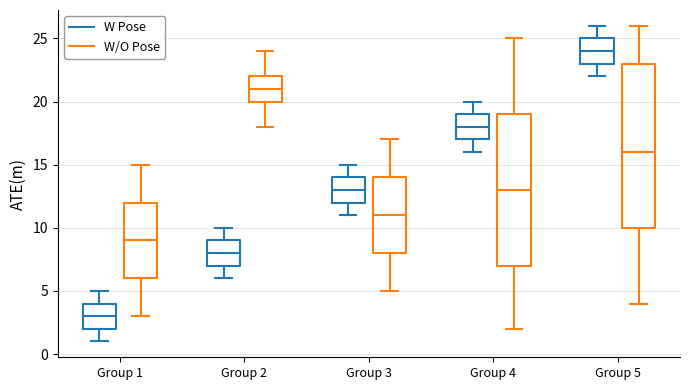

Which box is the tallest, from its lower edge to its upper edge?

Group 5 (W/O Pose)